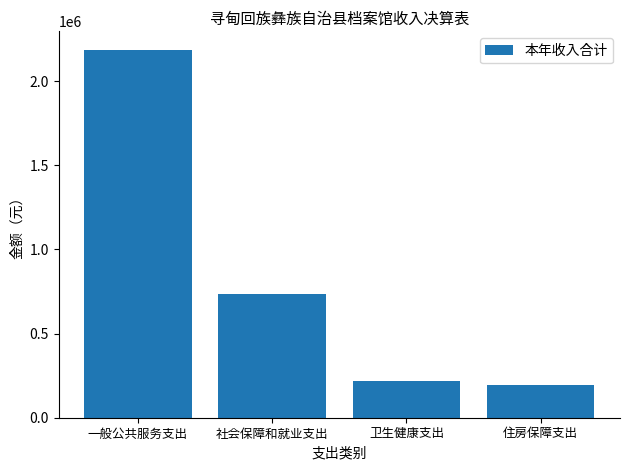

Count the number of data series in this chart.

1